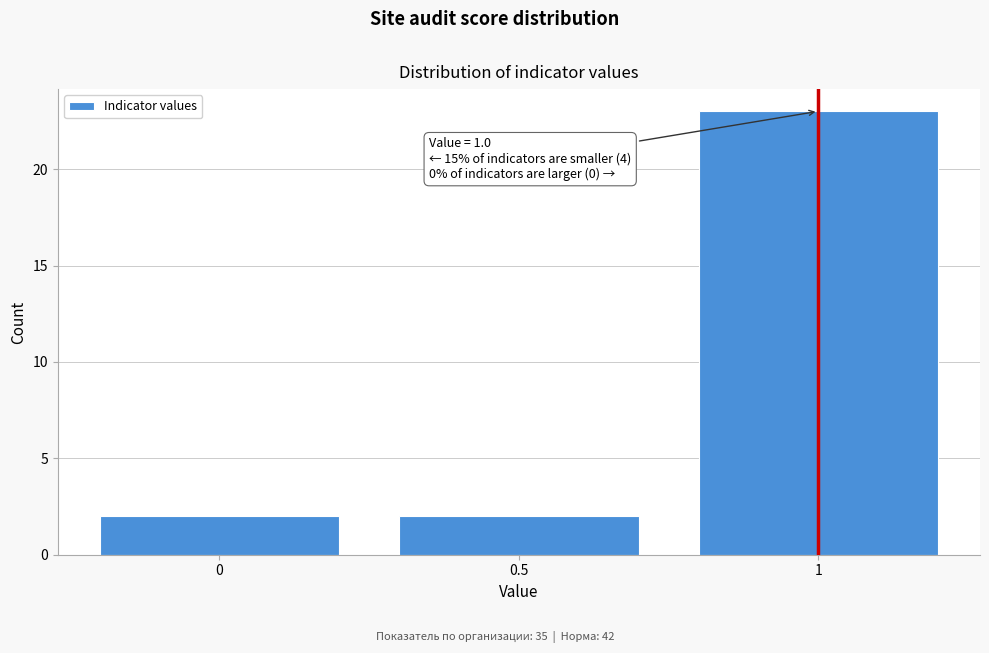

Reading right to left, list all the values displayed in this chart.

23	2	2